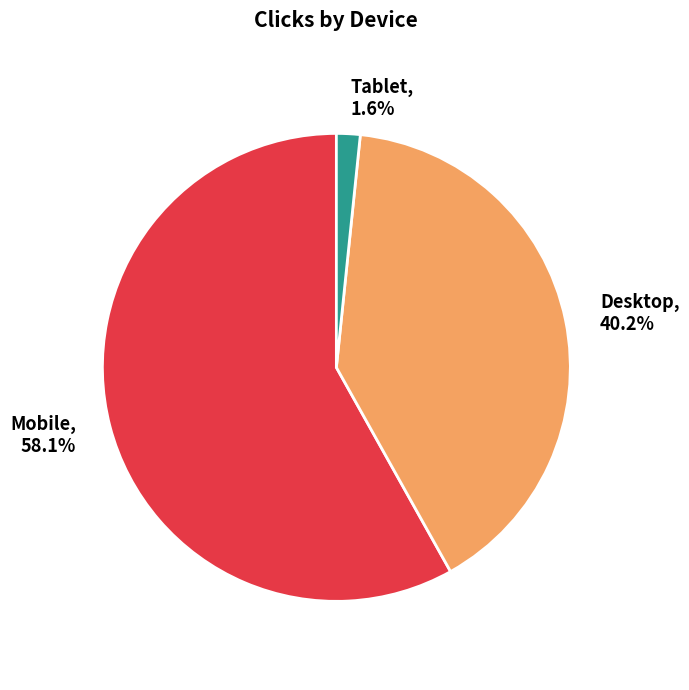

Combined, what portion of the pie is Tablet and Mobile?

59.8%